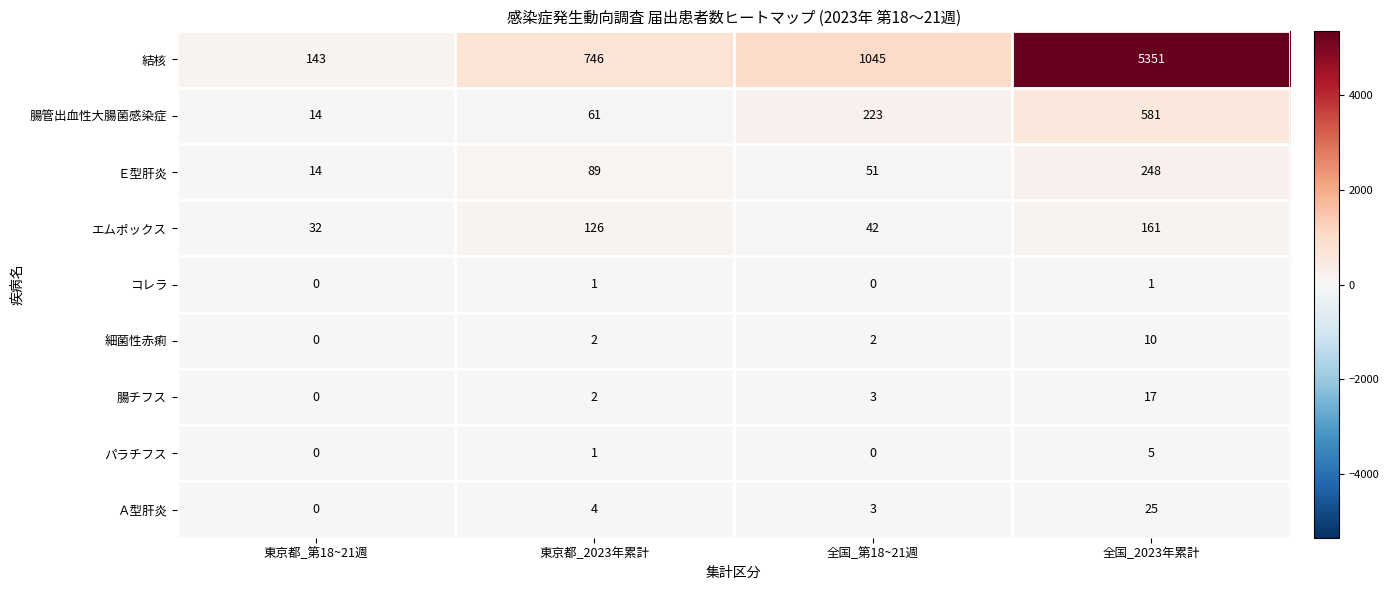

What is the spread (max minus min) of values at 東京都_2023年累計?

745